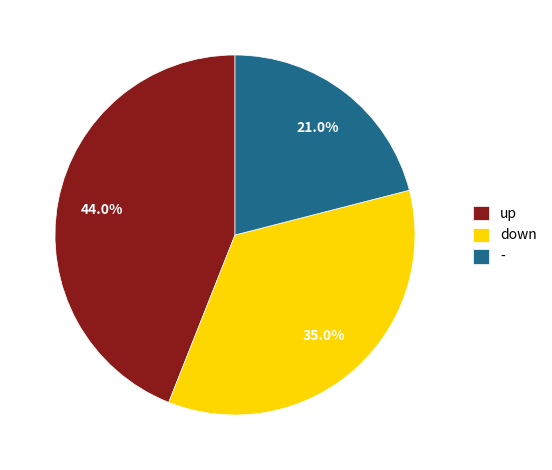

Which slice is the largest?

up